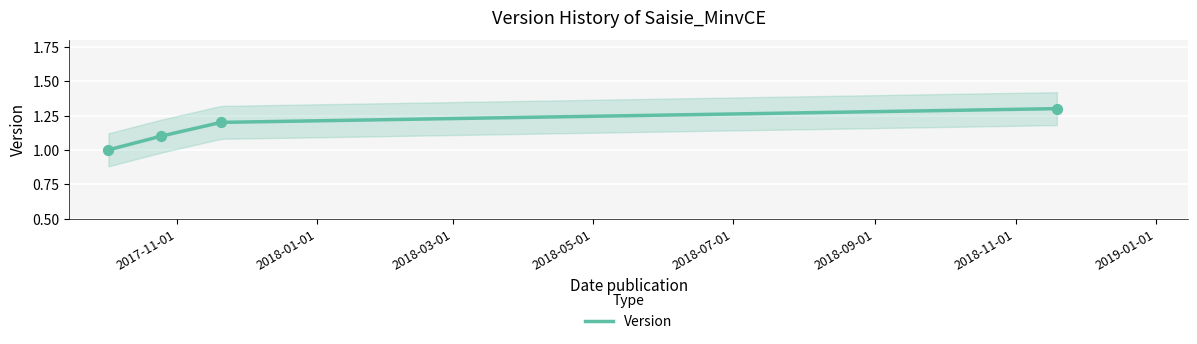

True or false: Version has more than 1 points higher than both neighbors.

False